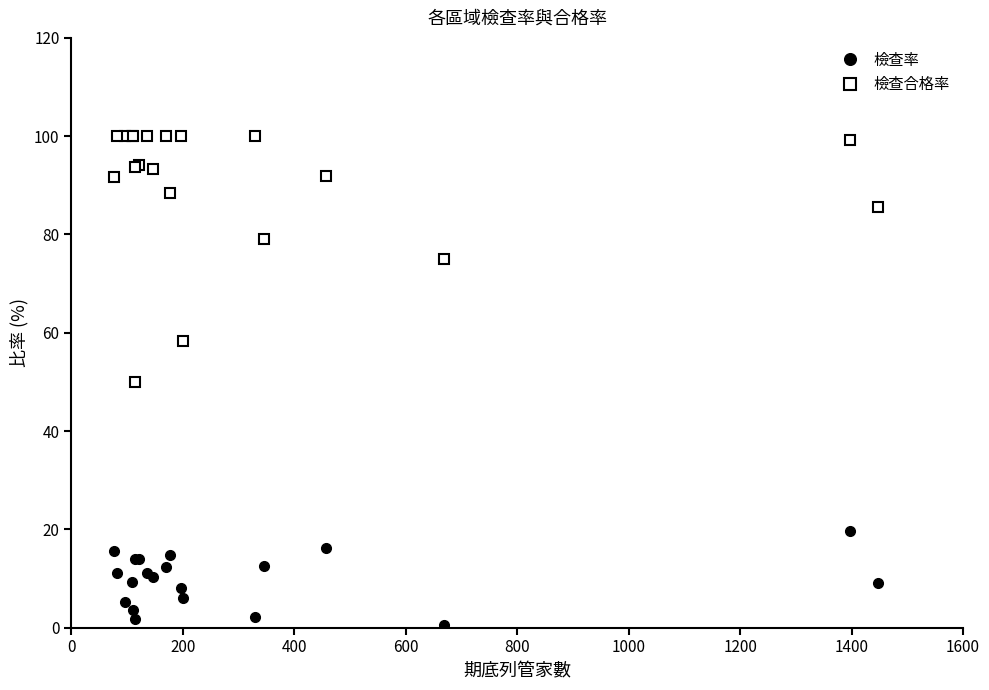

True or false: 檢查率 and 檢查合格率 cross at least once.

False